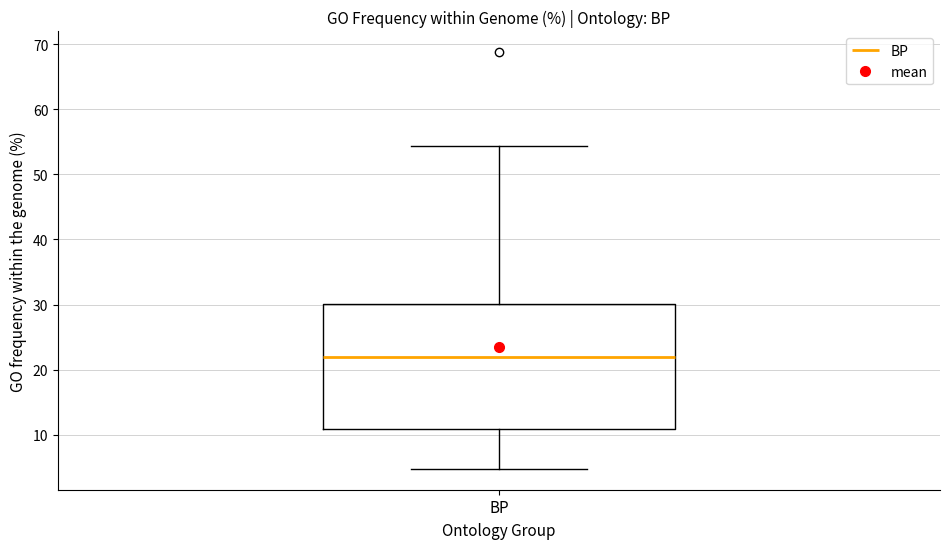

Transcribe this box plot: give where the median line is, the range the box spans, and where the two whiskers end, as read against the y-axis. The values are not printed on the chart, so give them approximately, as read against the axis.

median 22, box 11 to 30, whiskers 5 to 54